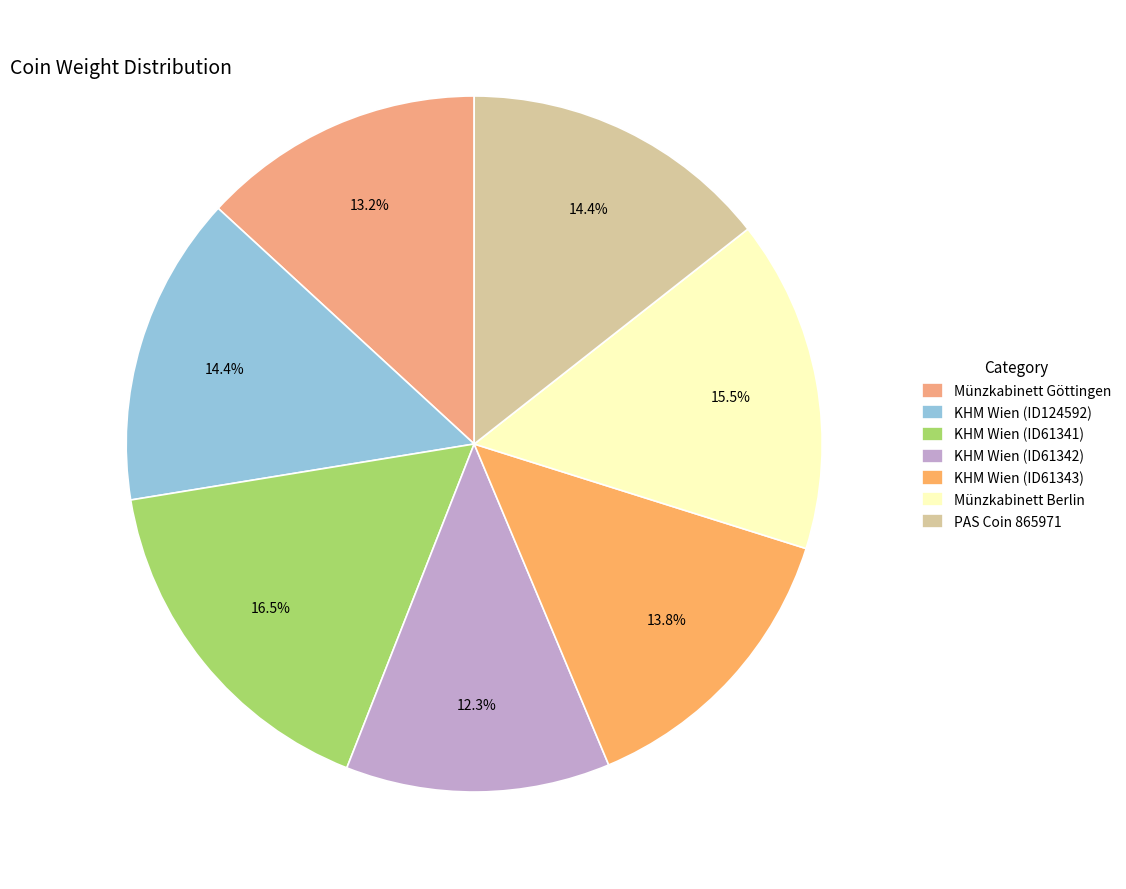

How much of the chart is everything except KHM Wien (ID124592)?

85.6%